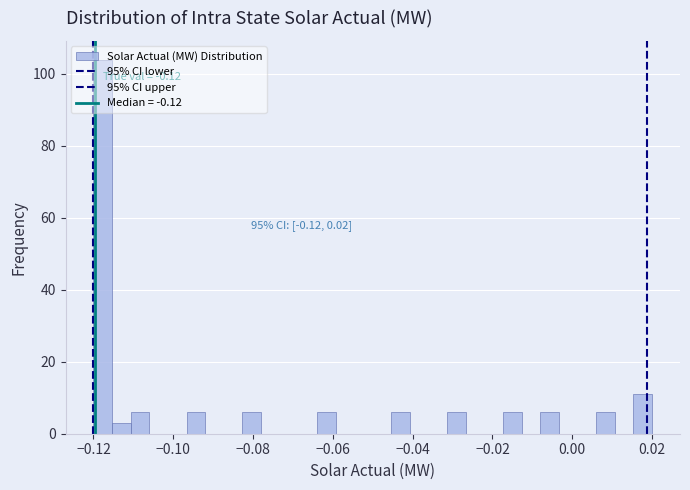

Read against the x-axis, roughly where is the centre of the tallest bar?

-0.118